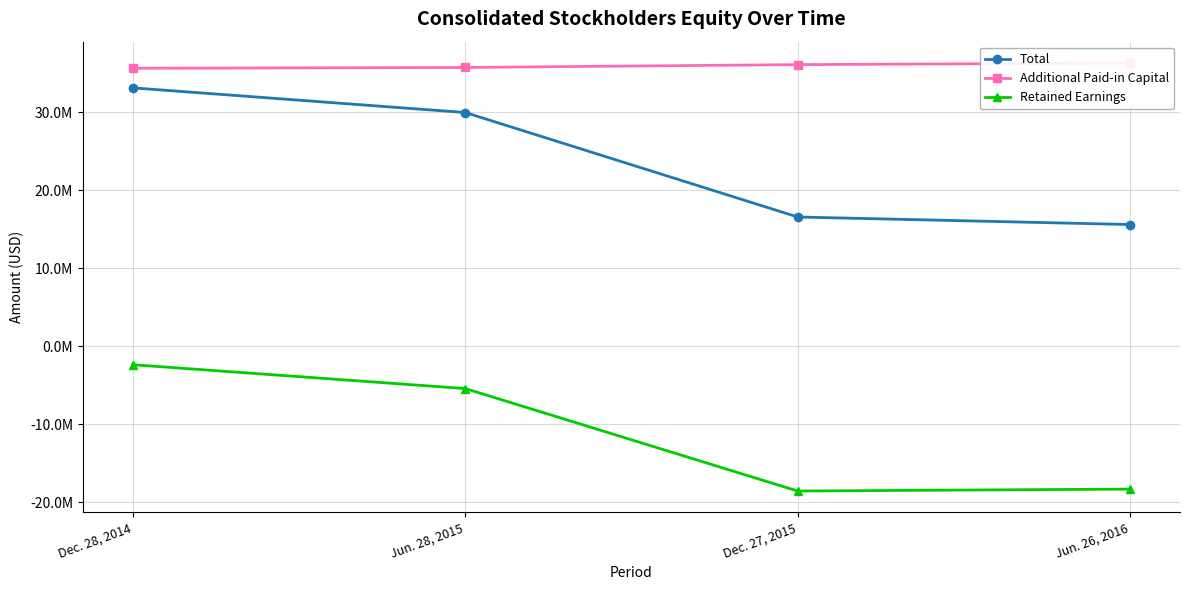

Count the Additional Paid-in Capital values in the range 35772674 to 36335496.

3